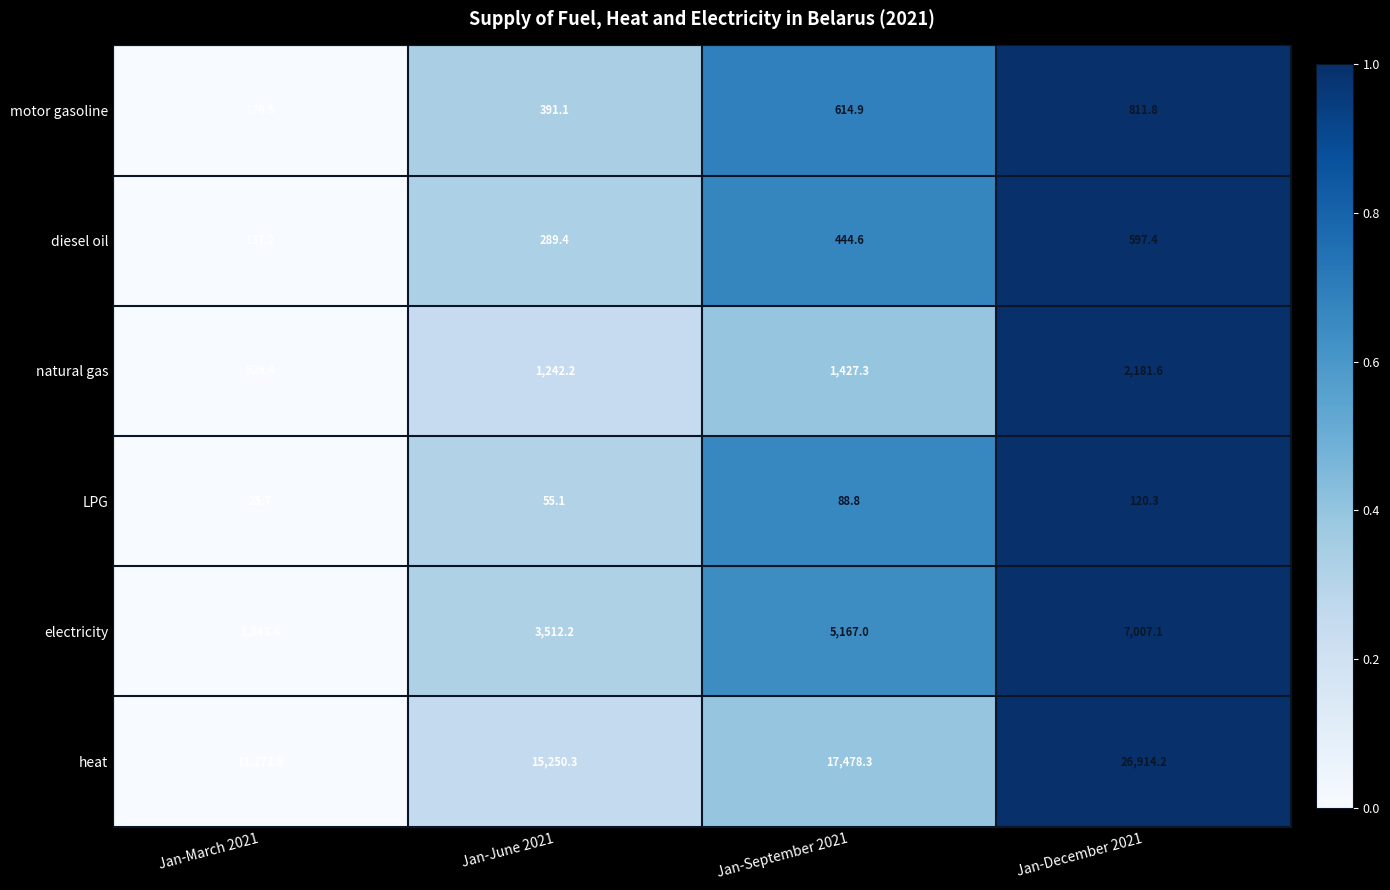

At Jan-September 2021, list the series in order from largest to smallest.

heat, electricity, natural gas, motor gasoline, diesel oil, LPG